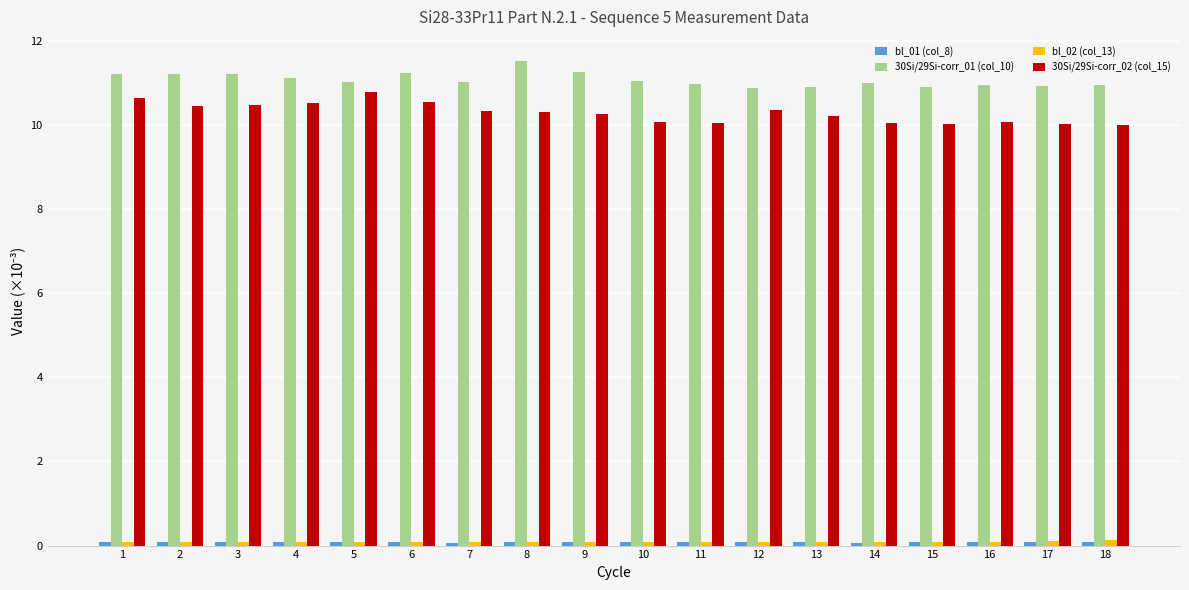

The 30Si/29Si-corr_02 (col_15) series shows 4.6 at 7. True or false?

False